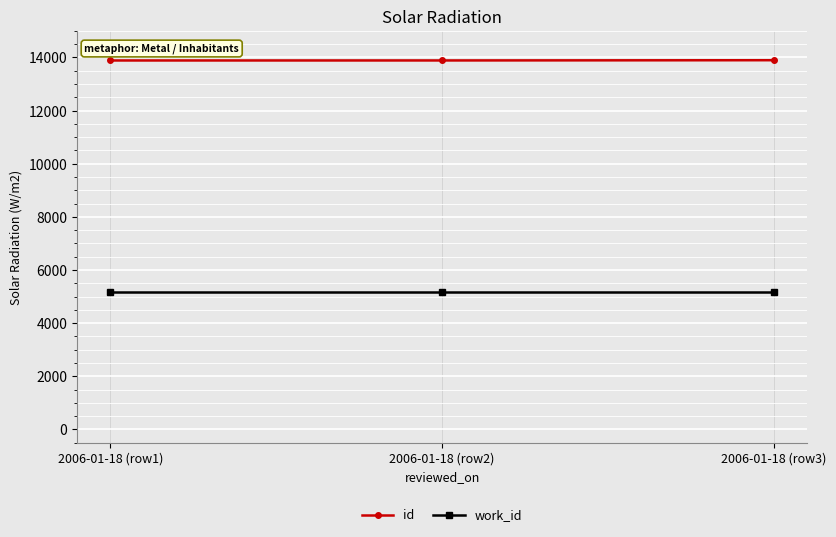

What is the total value across all series at 2006-01-18 (row3)?

19063